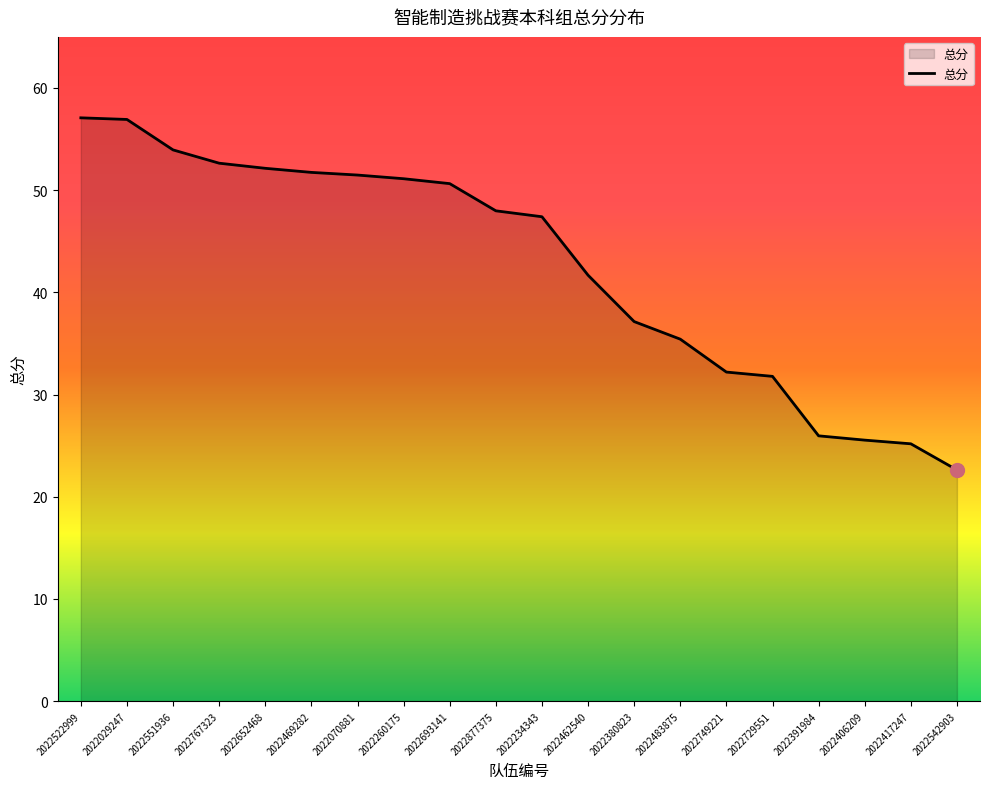

Is it true that the value at 2022693141 is 22.3?

False